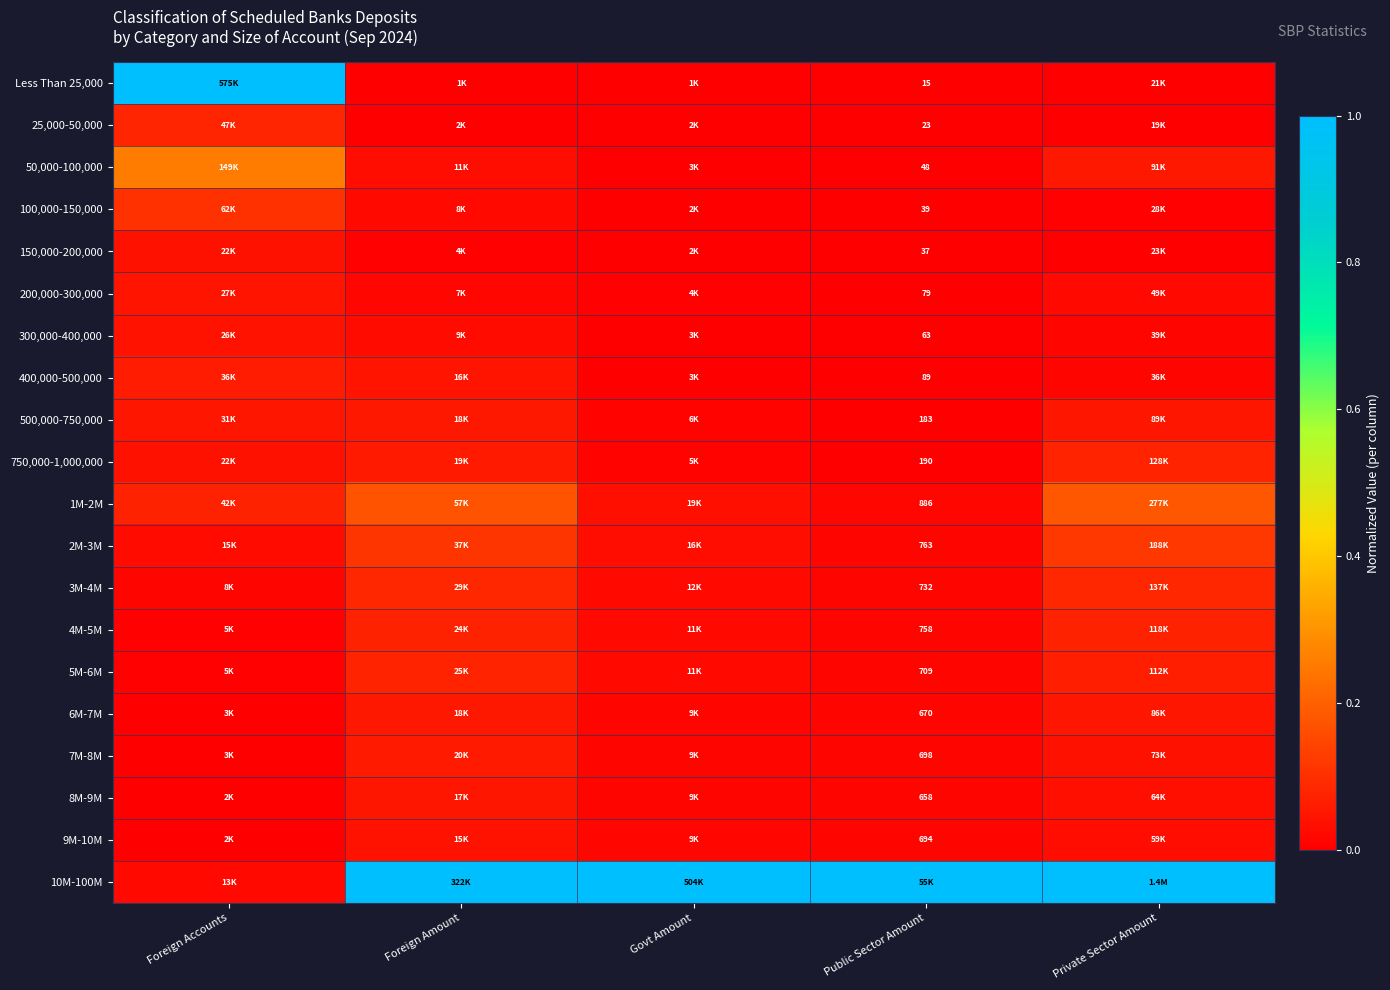

At Govt Amount, list the series in order from largest to smallest.

10M-100M, 1M-2M, 2M-3M, 3M-4M, 5M-6M, 4M-5M, 9M-10M, 6M-7M, 7M-8M, 8M-9M, 500,000-750,000, 750,000-1,000,000, 200,000-300,000, 50,000-100,000, 300,000-400,000, 400,000-500,000, 100,000-150,000, 150,000-200,000, 25,000-50,000, Less Than 25,000